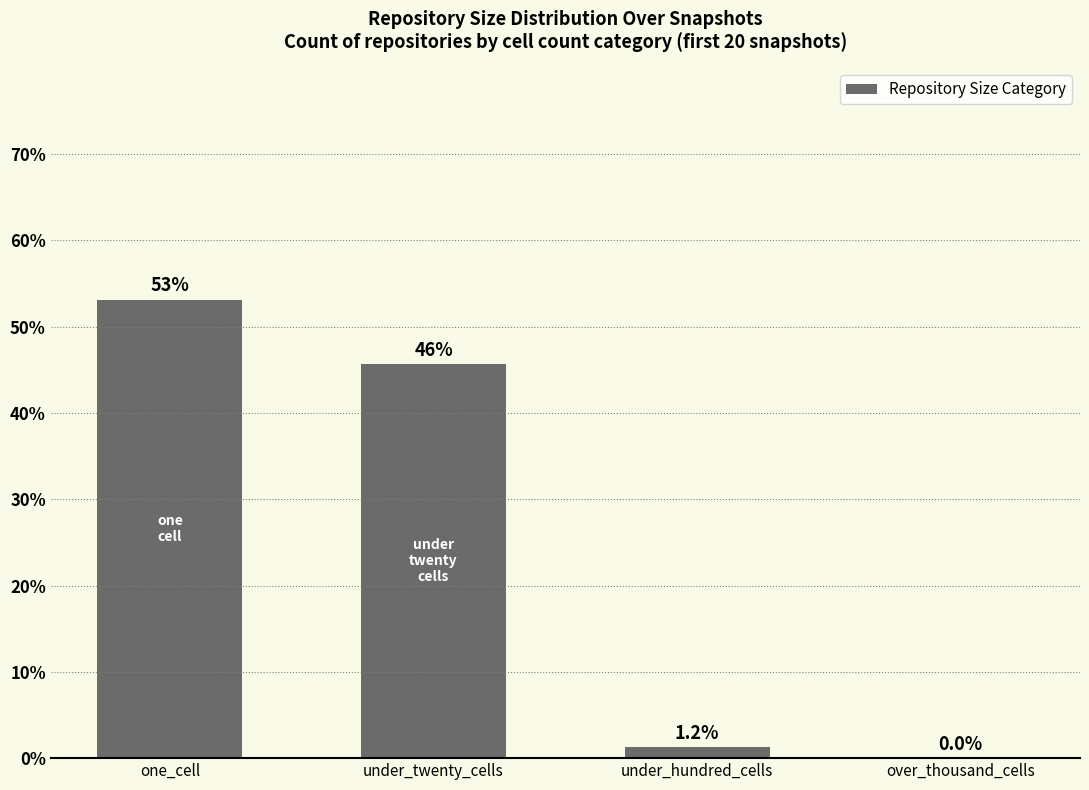

What is the approximate value at under_twenty_cells?

45.6